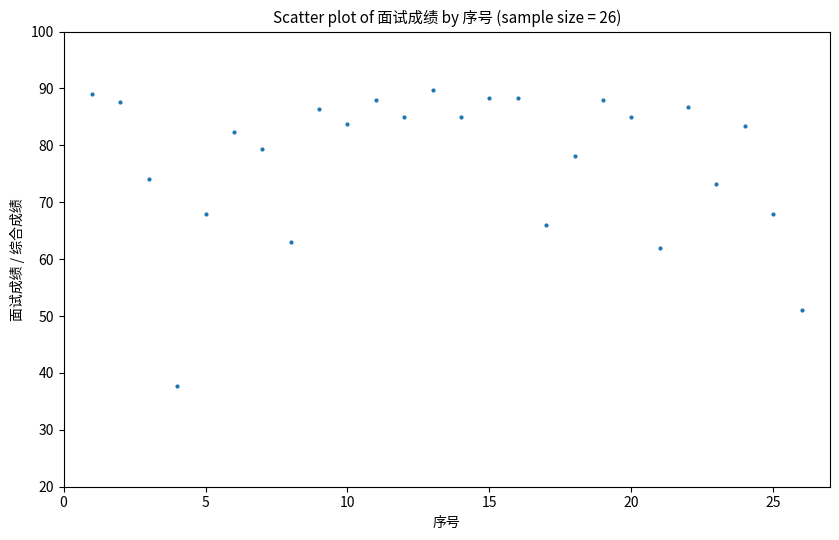

What is the range of X values (max minus min)?

25.0